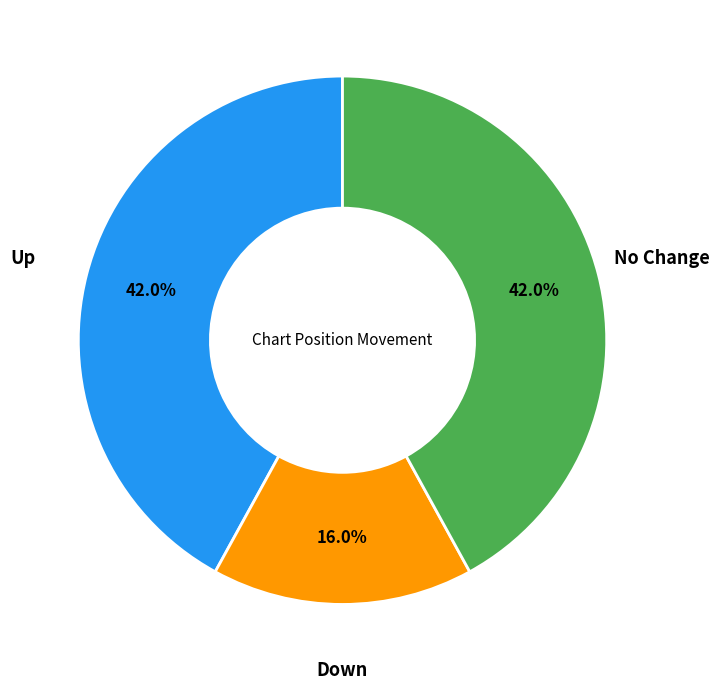

Is there any slice that represents more than half of the pie?

No